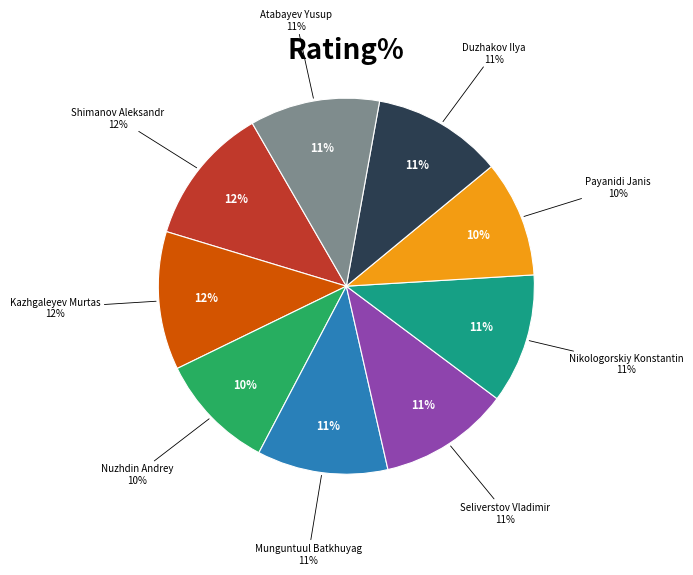

True or false: Seliverstov Vladimir accounts for 26% of the total.

False